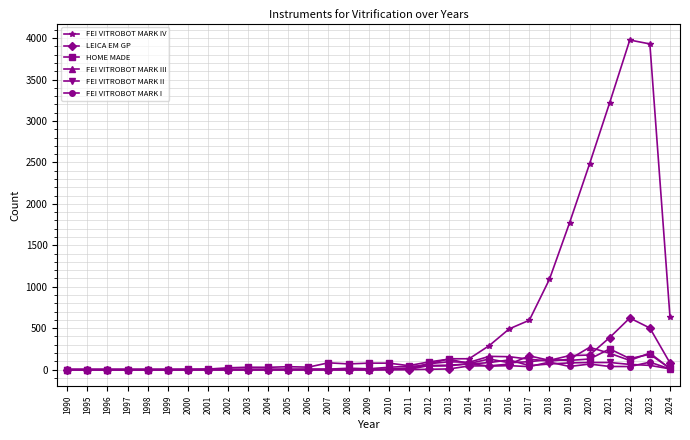

True or false: FEI VITROBOT MARK I has a value of 38 at 2021.

True